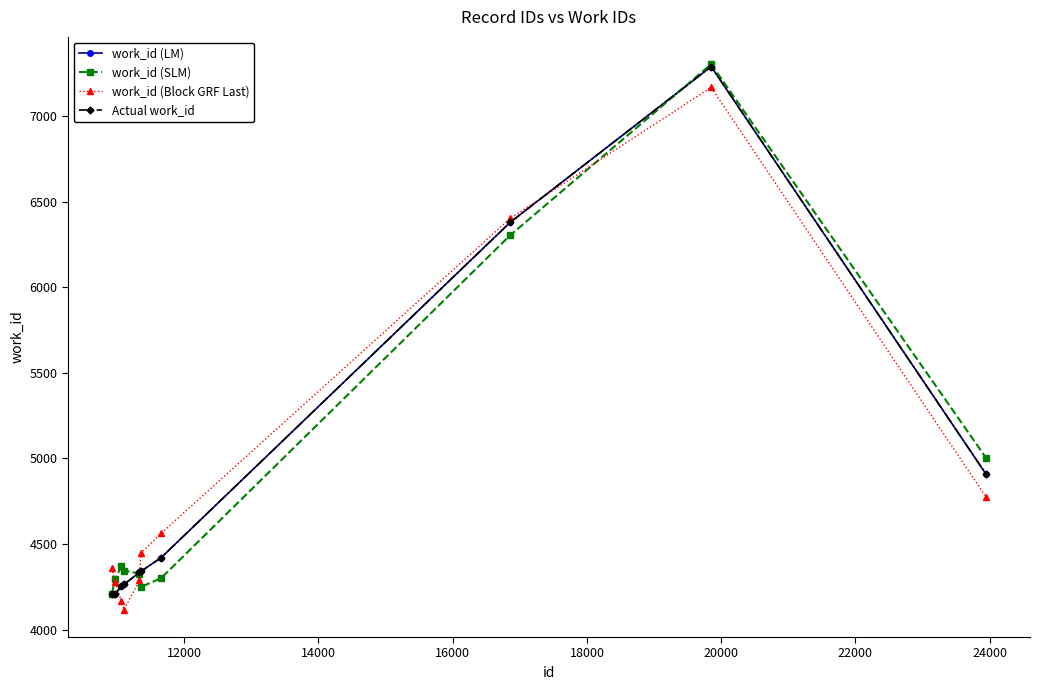

What is the difference between the maximum and minimum values in the work_id (LM) series?

3080.0